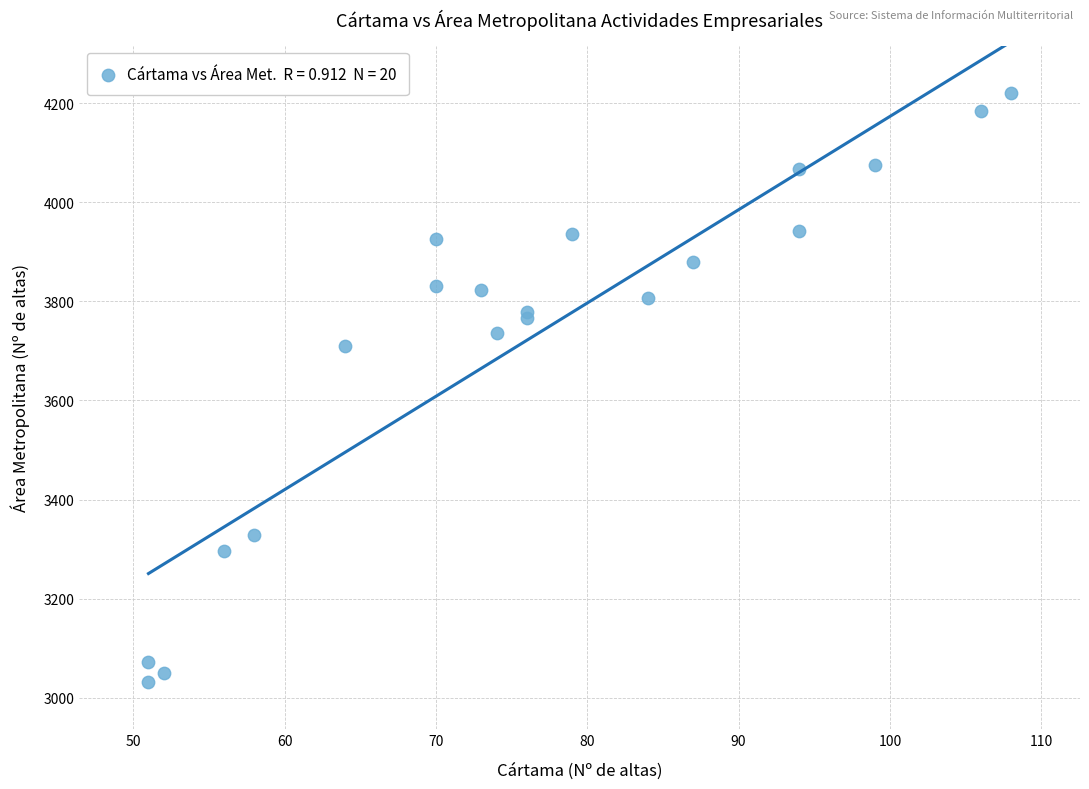

What Y value in the scatter plot is closest to 3626?

3710